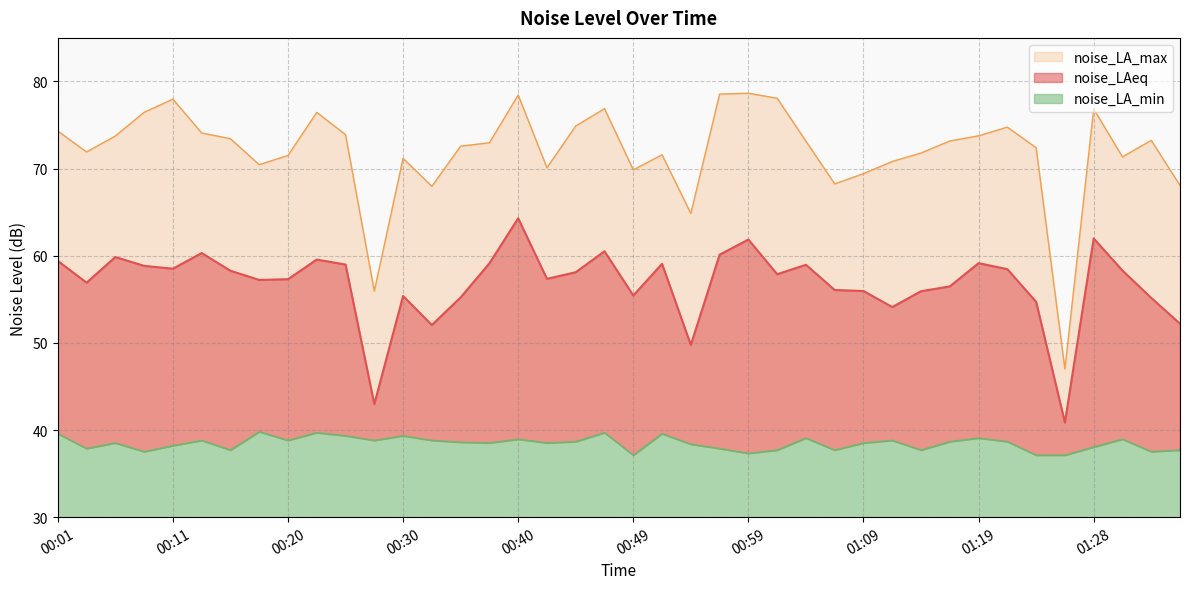

What is the smallest value displayed?

37.1